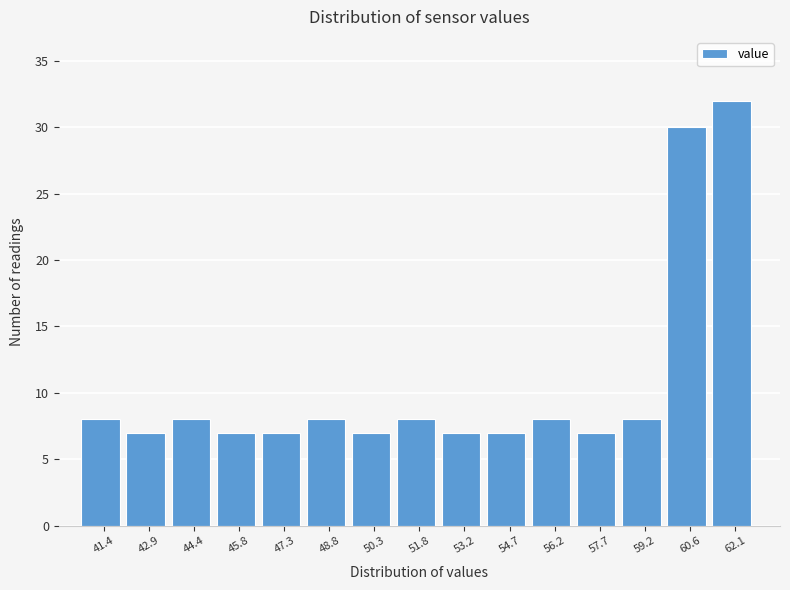

Reading left to right, transcribe all the data shown in this chart.

8	7	8	7	7	8	7	8	7	7	8	7	8	30	32